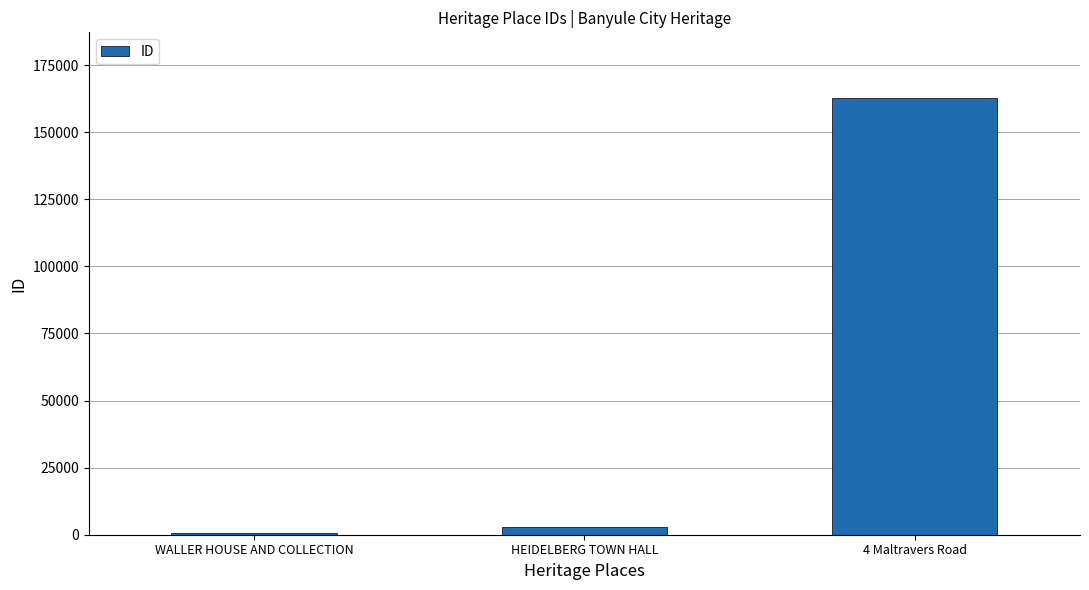

Which has a higher value, WALLER HOUSE AND COLLECTION or 4 Maltravers Road?

4 Maltravers Road